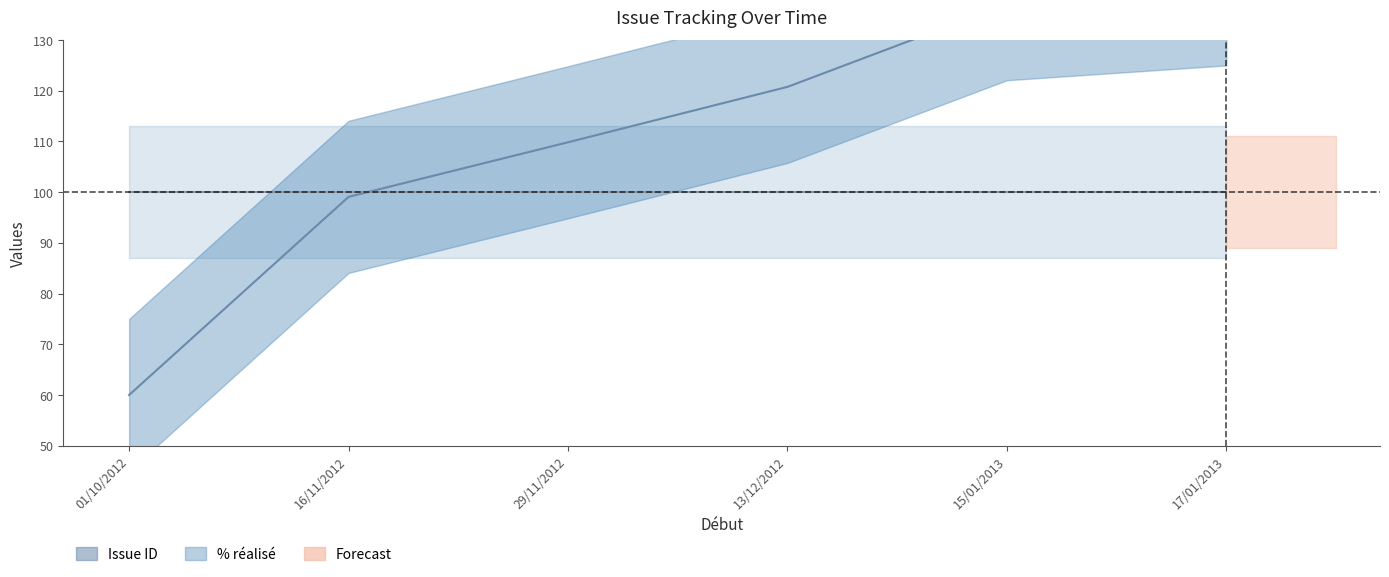

Between 01/10/2012 and 29/11/2012, which series saw the biggest shift?

Issue ID